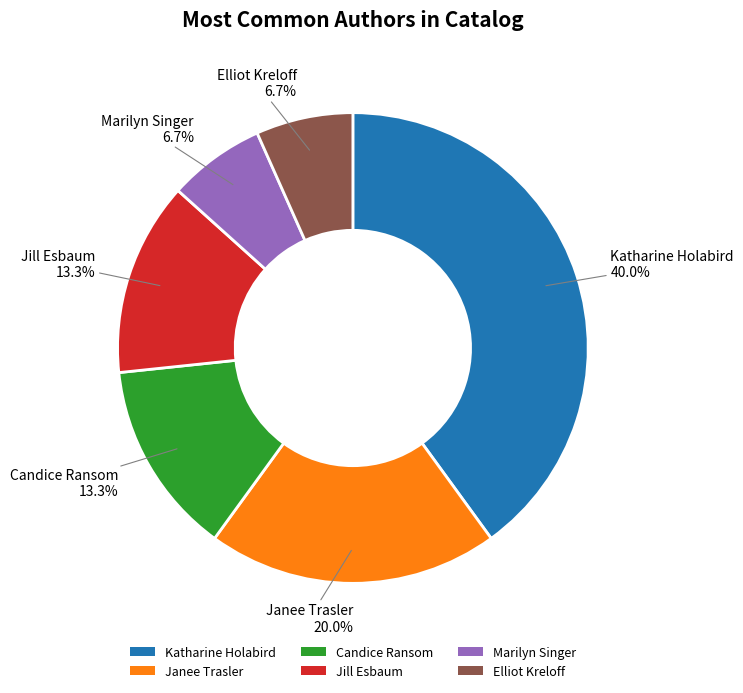

To the nearest percent, what is the difference between the largest and smallest slice percentages?

33%